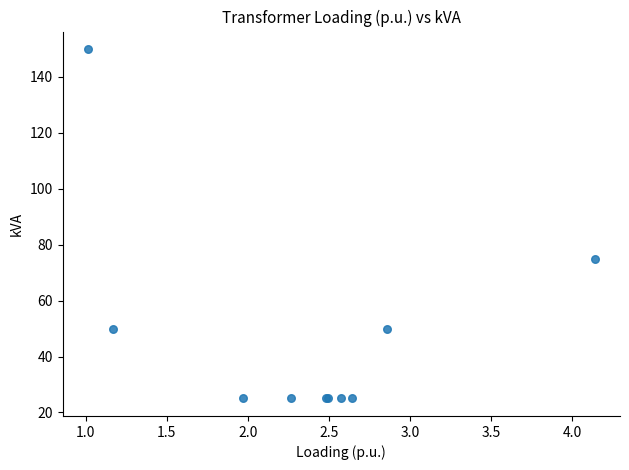

What Y value in the scatter plot is closest to 87?

75